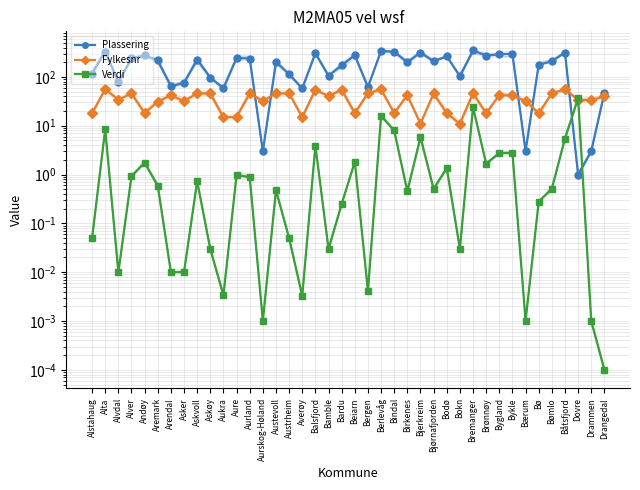

Which series has the largest total across all categories?

Plassering